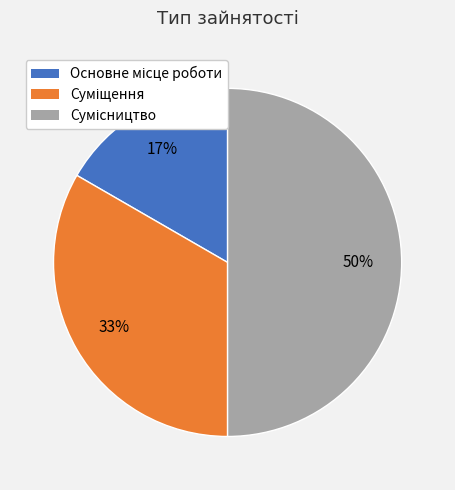

To the nearest percent, what is the average slice percentage?

33%